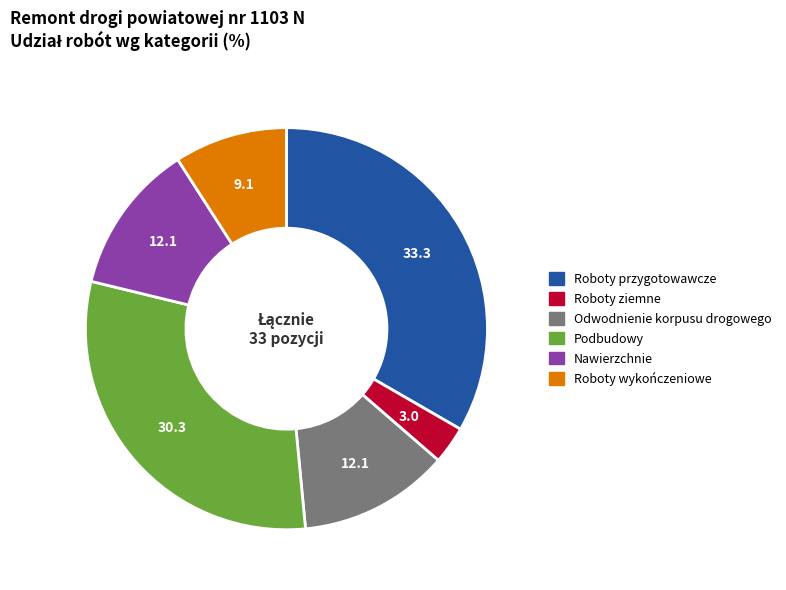

True or false: Odwodnienie korpusu drogowego accounts for 23% of the total.

False